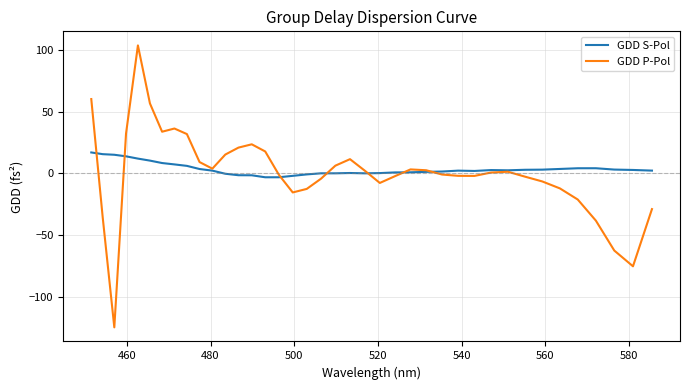

True or false: GDD P-Pol and GDD S-Pol cross at least once.

True